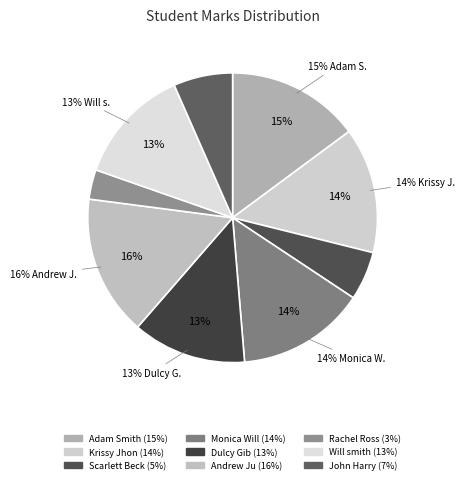

Rank the categories by value from highest to lowest.

Andrew Ju, Adam Smith, Monica Will, Krissy Jhon, Will smith, Dulcy Gib, John Harry, Scarlett Beck, Rachel Ross